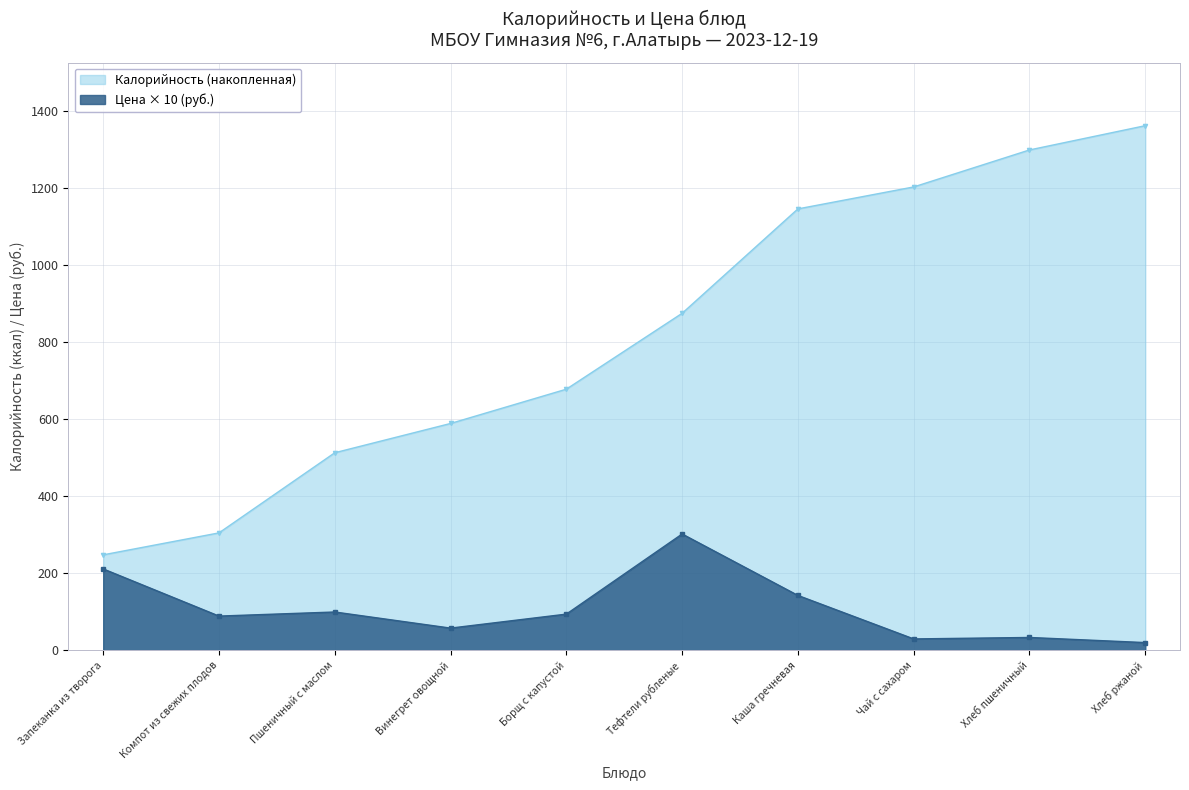

List the labels in order of value, smallest first.

Хлеб ржаной, Чай с сахаром, Хлеб пшеничный, Винегрет овощной, Компот из свежих плодов, Борщ с капустой, Пшеничный с маслом, Каша гречневая, Запеканка из творога, Тефтели рубленые